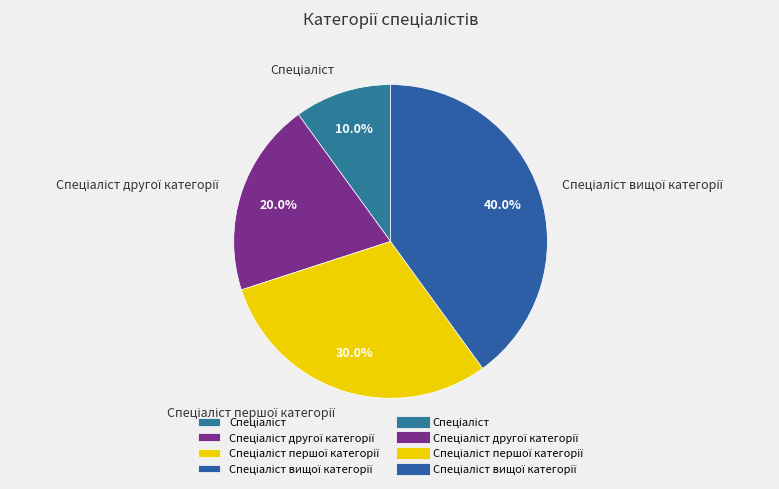

Does any single category account for the majority?

No